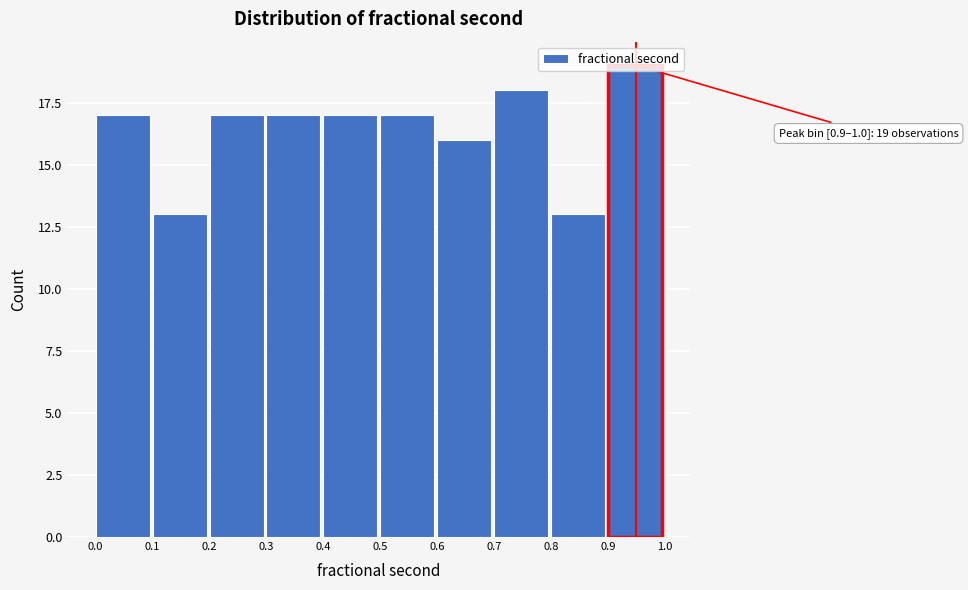

Over which range of the x-axis is the bar tallest?

0.9 to 1.0